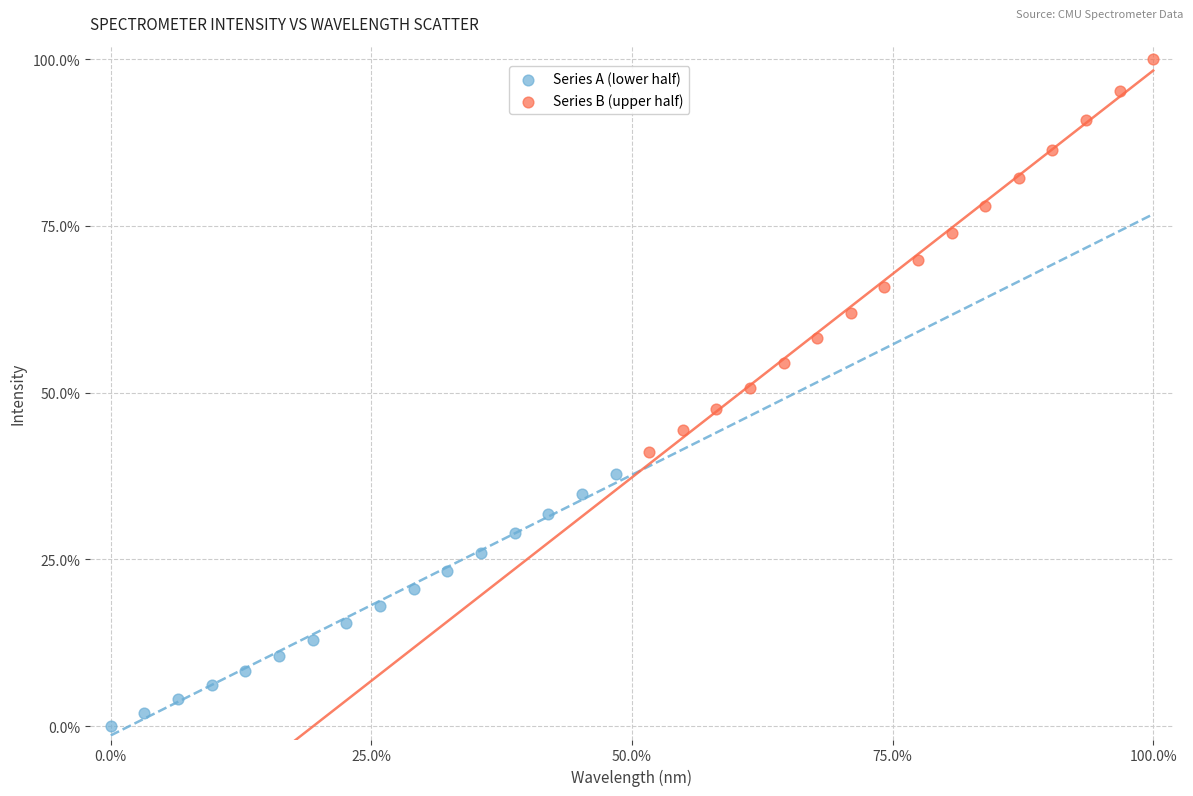

Which series contains the highest Y value?

Series B (upper half)